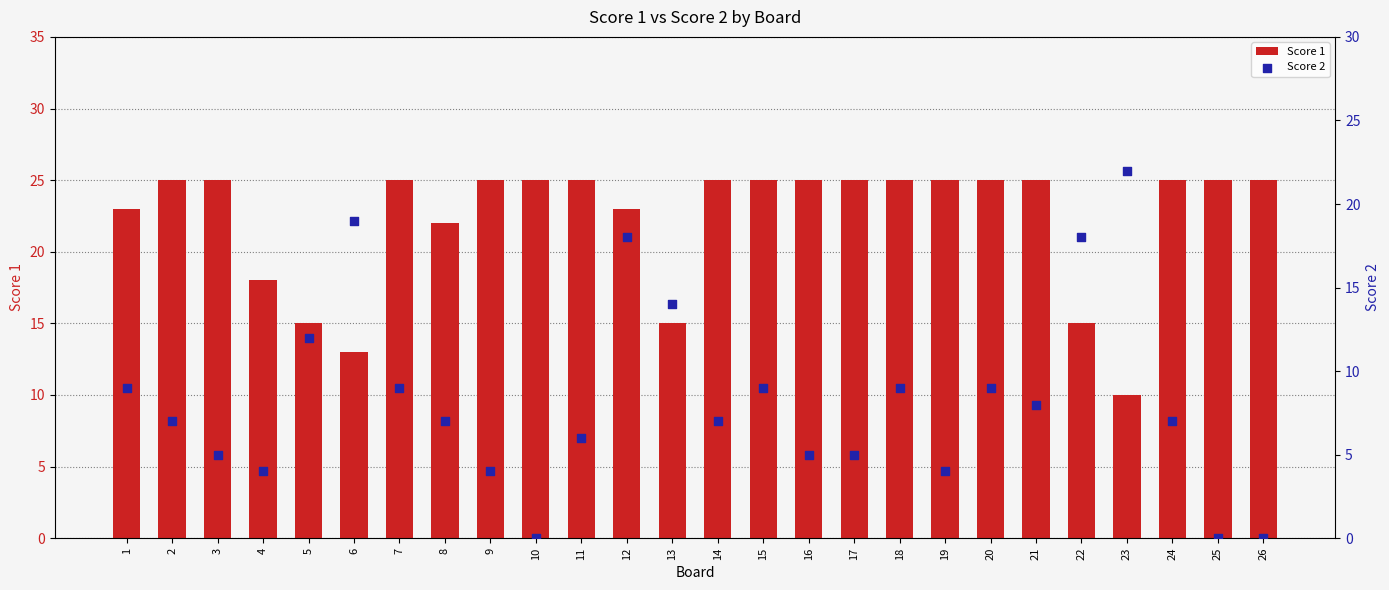

Is the value of Score 2 at 18 greater than the value of Score 1 at 13?

No